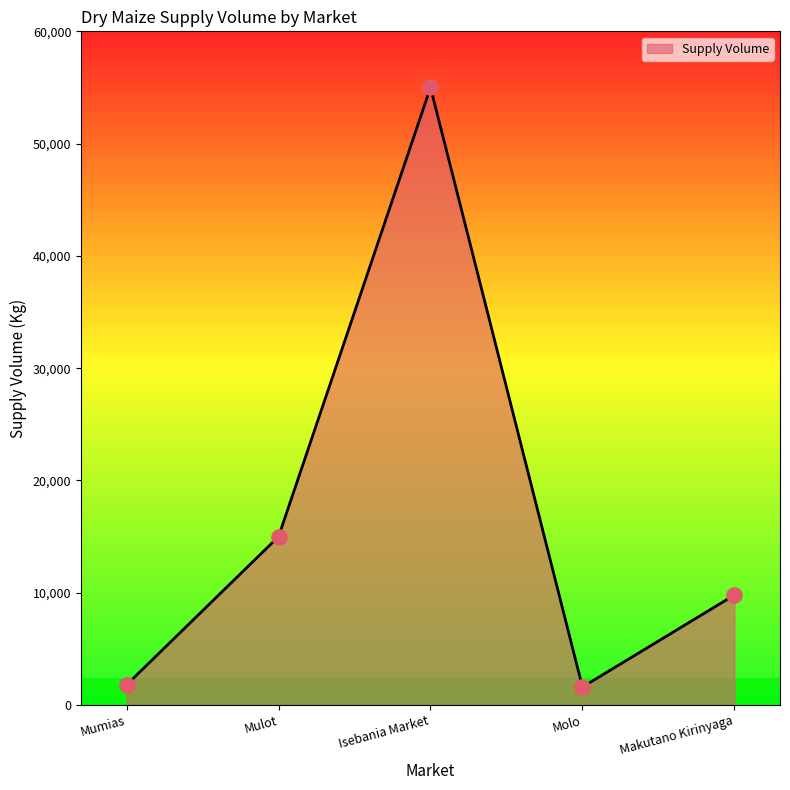

What is the change in value from Mumias to Mulot?

+13200